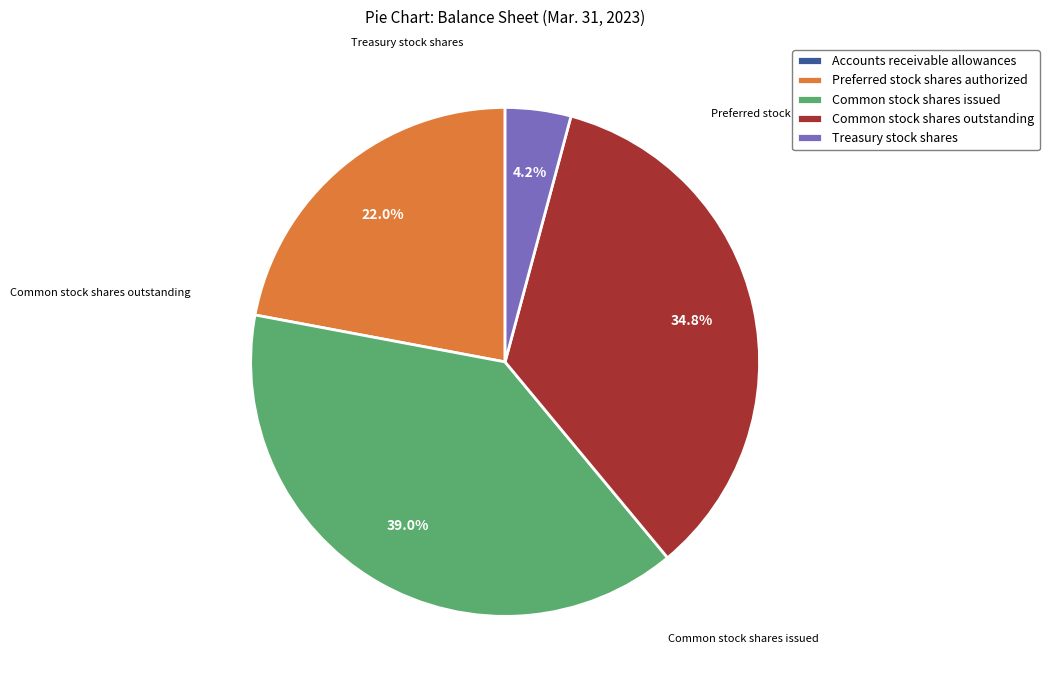

Combined, do Common stock shares outstanding and Preferred stock shares authorized account for over 50%?

Yes